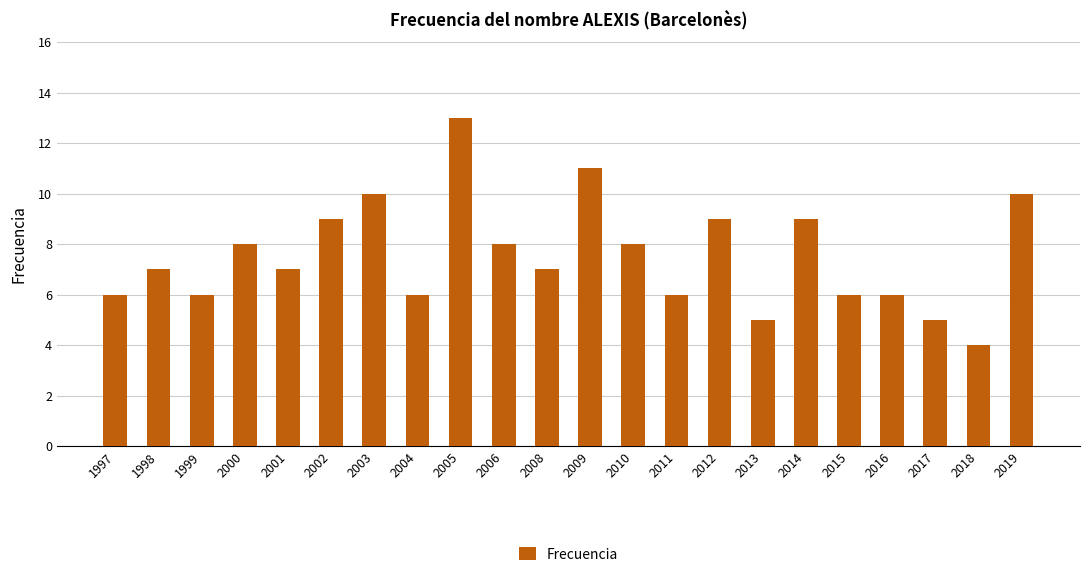

What is the difference between the maximum and minimum values?

9